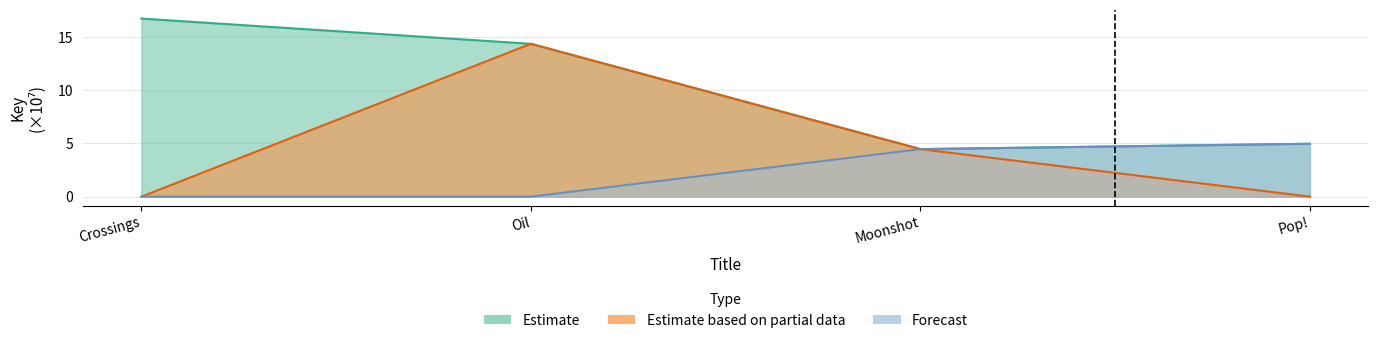

Is the value of Estimate based on partial data at Oil greater than the value of Estimate at Crossings?

No